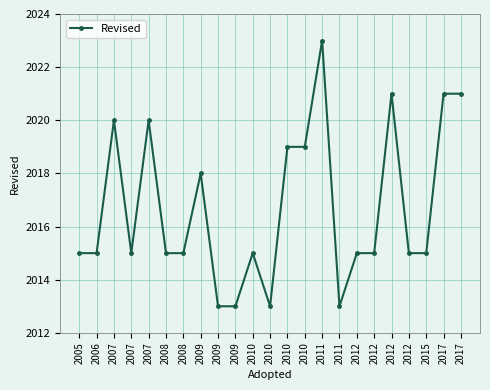

What is the value of the 17th point from the left?

2015